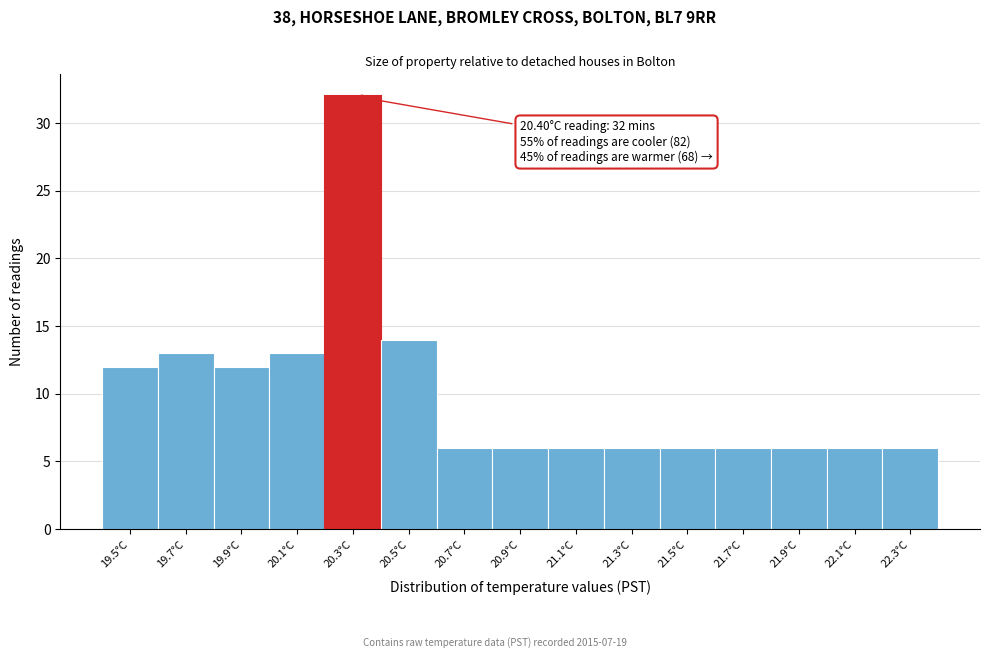

Reading left to right, extract all data points from this chart.

19.5°C=12	19.7°C=13	19.9°C=12	20.1°C=13	20.3°C=32	20.5°C=14	20.7°C=6	20.9°C=6	21.1°C=6	21.3°C=6	21.5°C=6	21.7°C=6	21.9°C=6	22.1°C=6	22.3°C=6